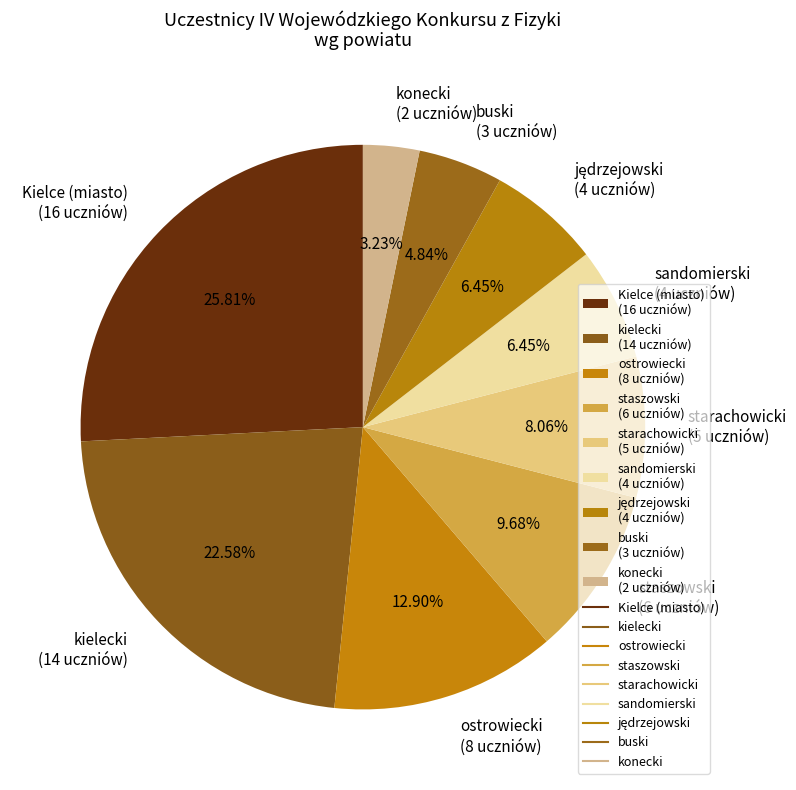

Between buski (3 uczniów) and staszowski (6 uczniów), which is larger?

staszowski (6 uczniów)